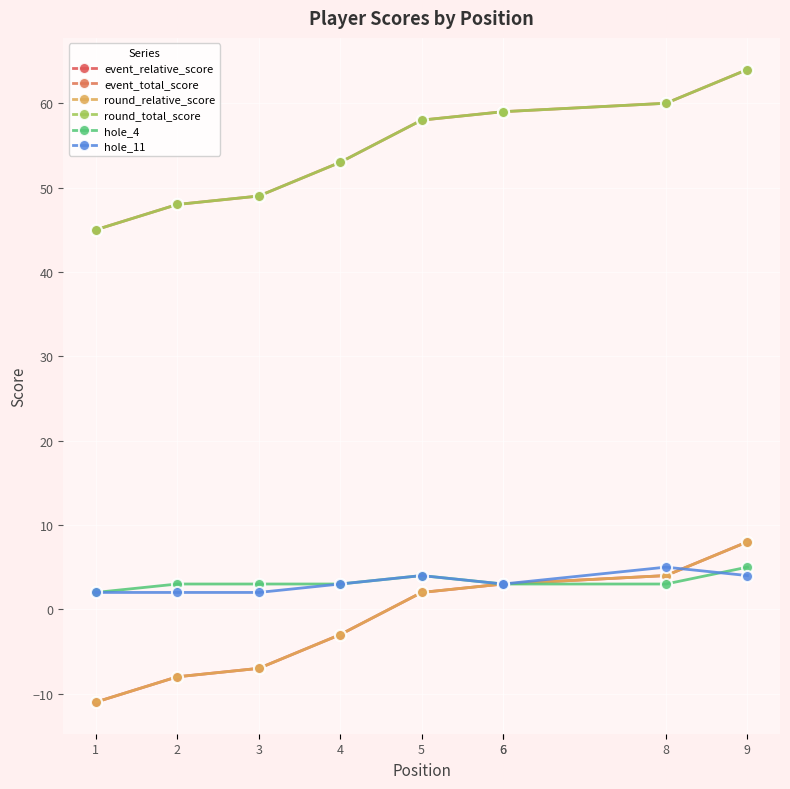

How many intersections are there between round_relative_score and hole_11?

1